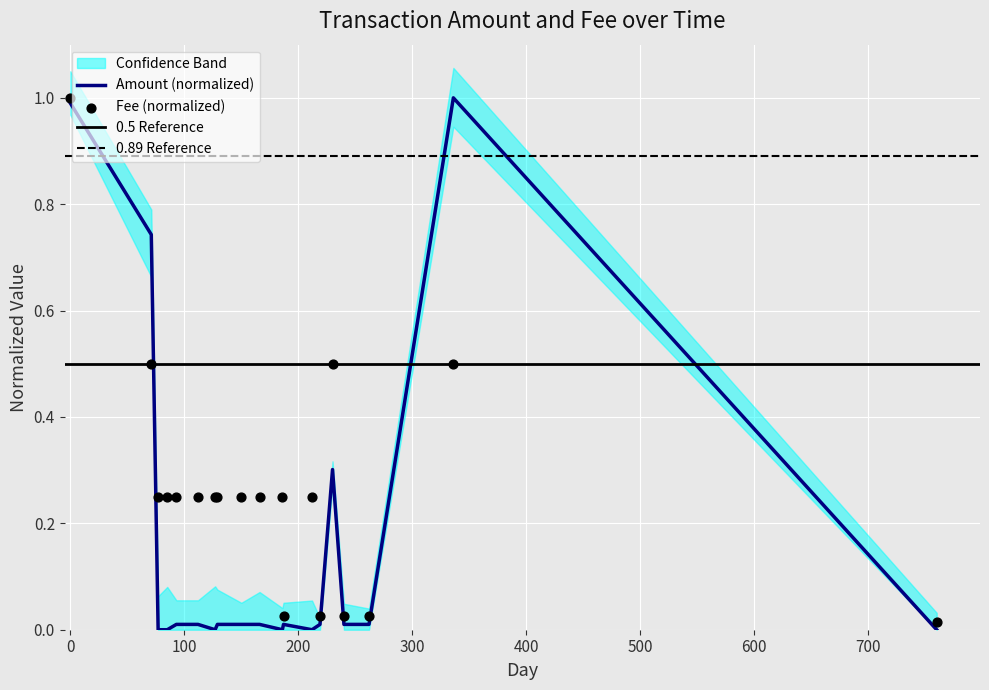

Which series has the largest Y range (max minus min)?

Amount